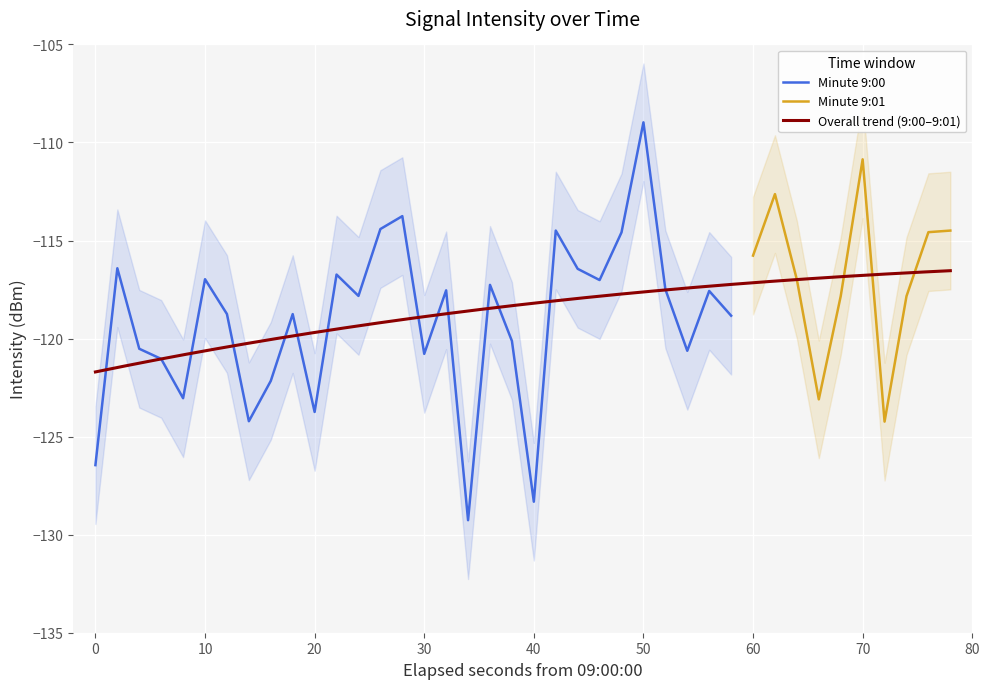

Where is the first local maximum for 9:00?

2